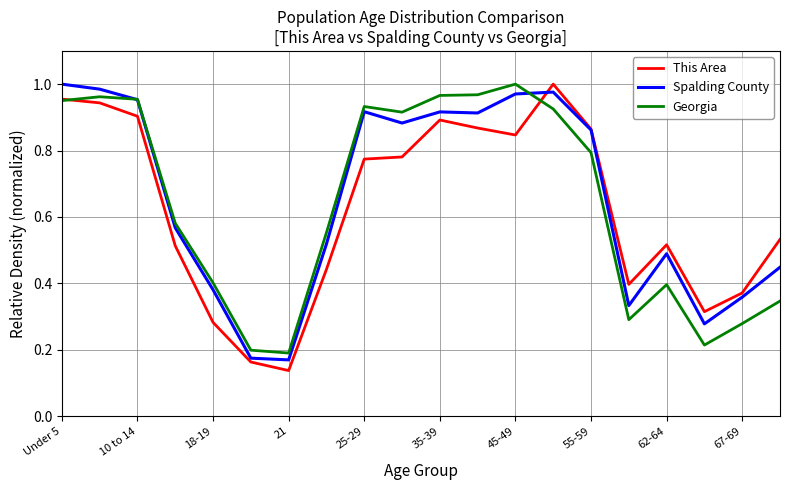

At how many categories does at least one series exceed 0?

20